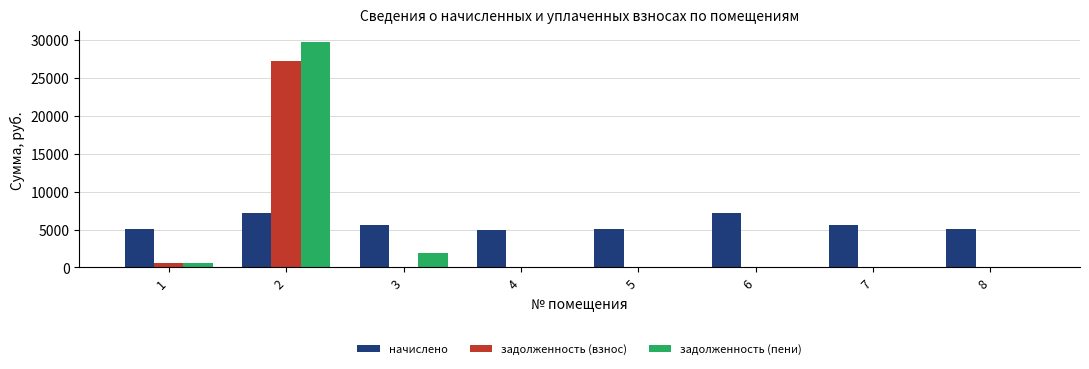

At which category is the sum across all series the highest?

2